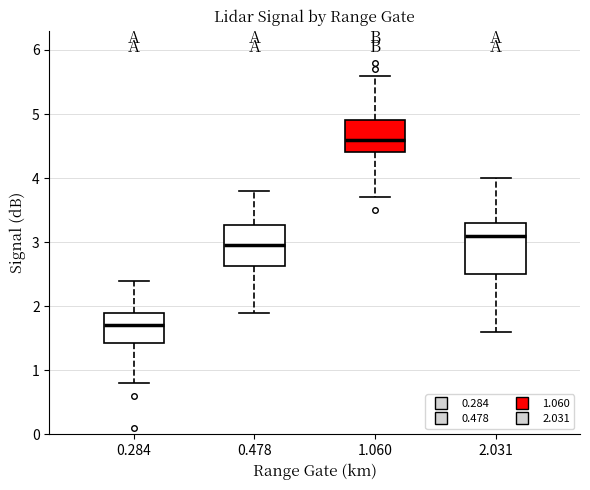

Which box is the tallest, from its lower edge to its upper edge?

2.031